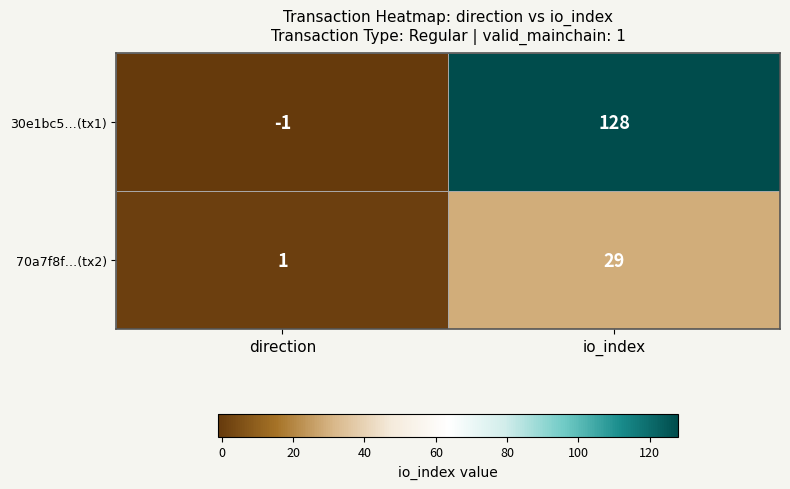

Where is 70a7f8f…(tx2) nearest to the value 15?

direction